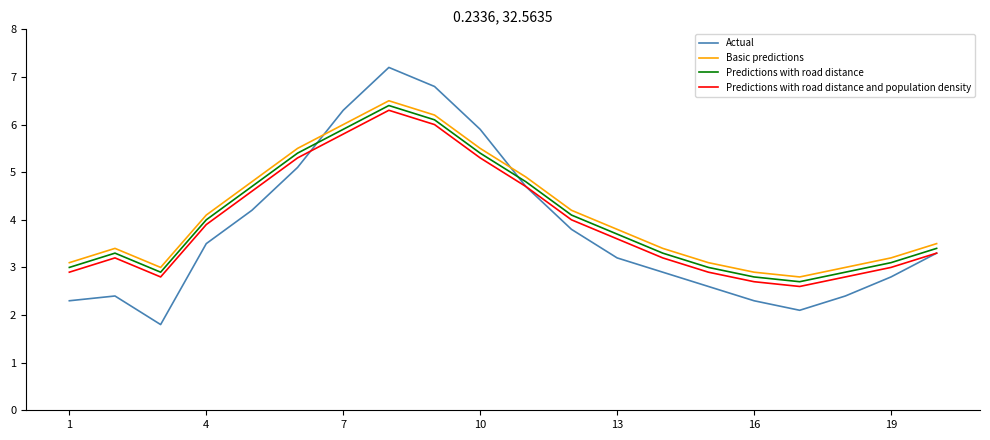

How many distinct data groups are displayed?

4